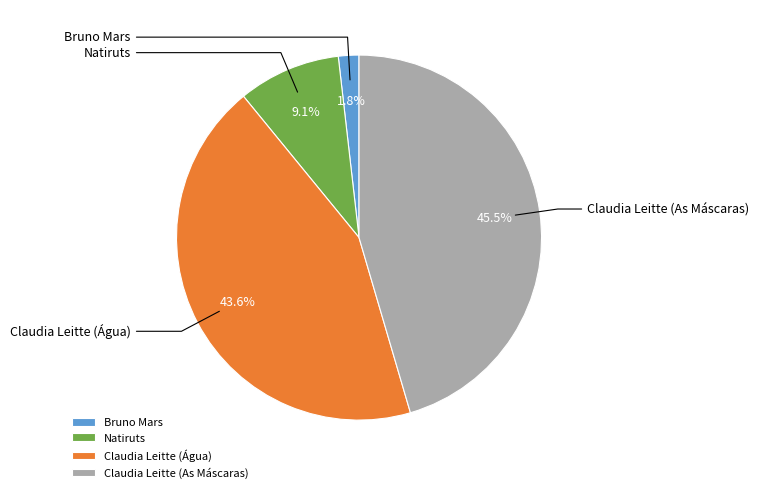

To the nearest percent, what is the difference between the largest and smallest slice percentages?

44%